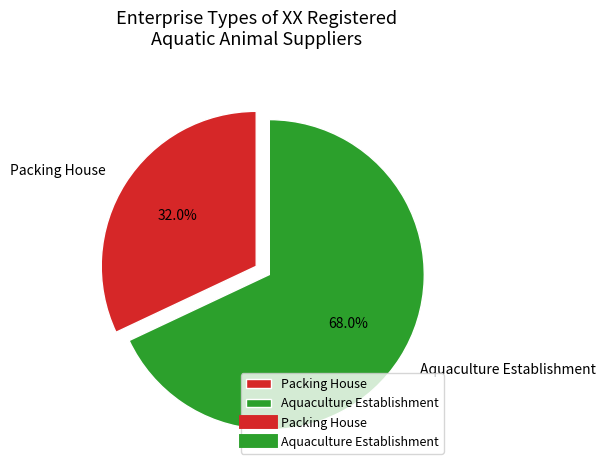

Do Packing House and Aquaculture Establishment together represent more than half of the pie?

Yes